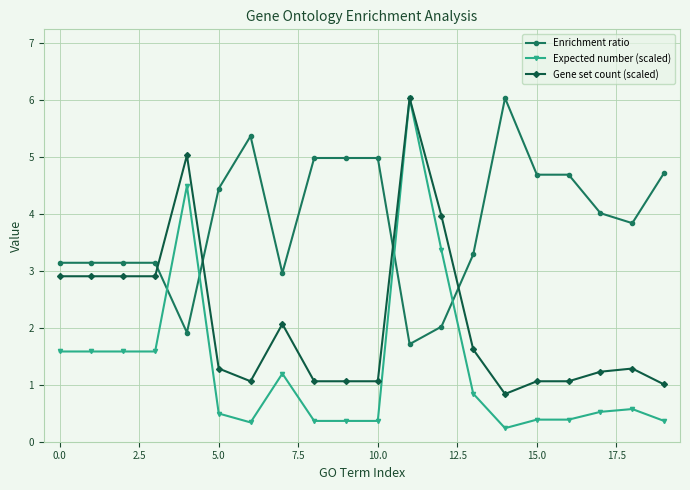

What is the highest value of the Expected number (scaled) series?

6.0